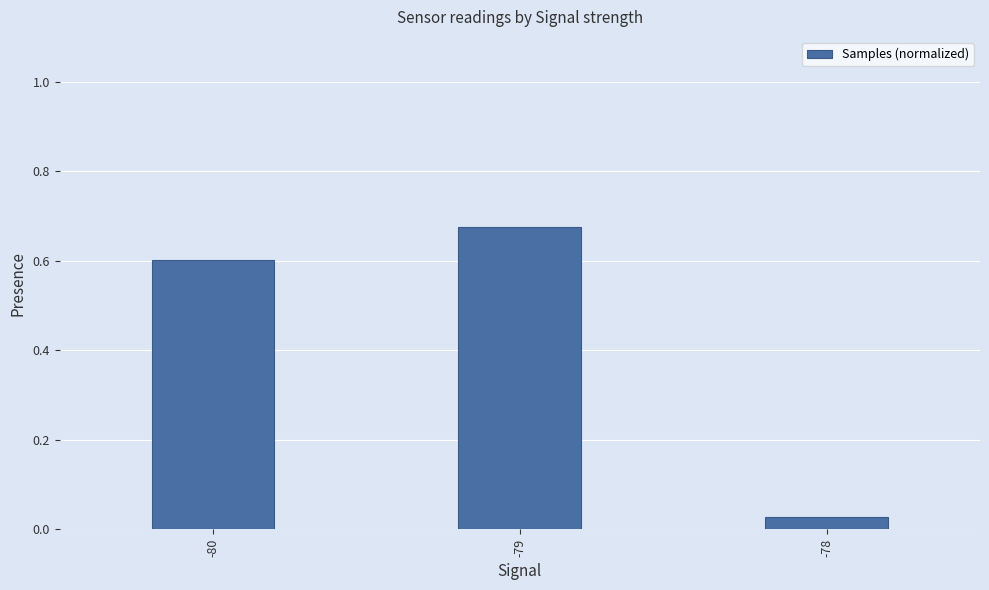

List the labels in order of value, largest first.

-79, -80, -78